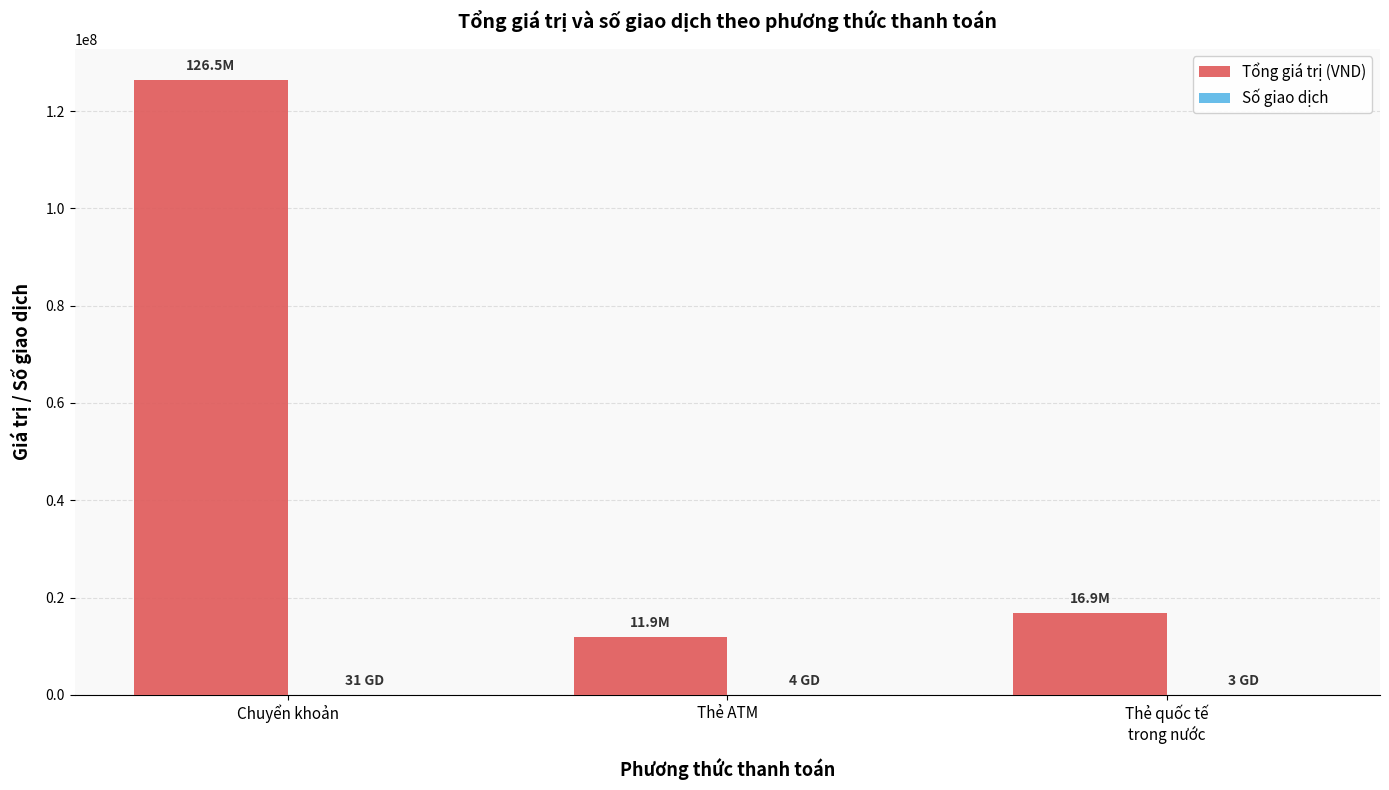

Which series has the largest total across all categories?

Tổng giá trị (VND)